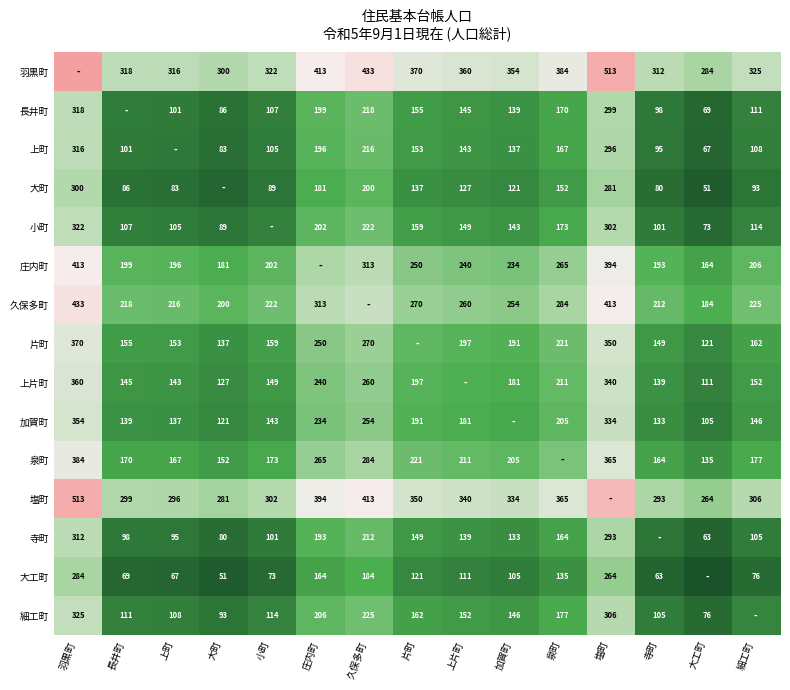

How many data points does each series have?

15